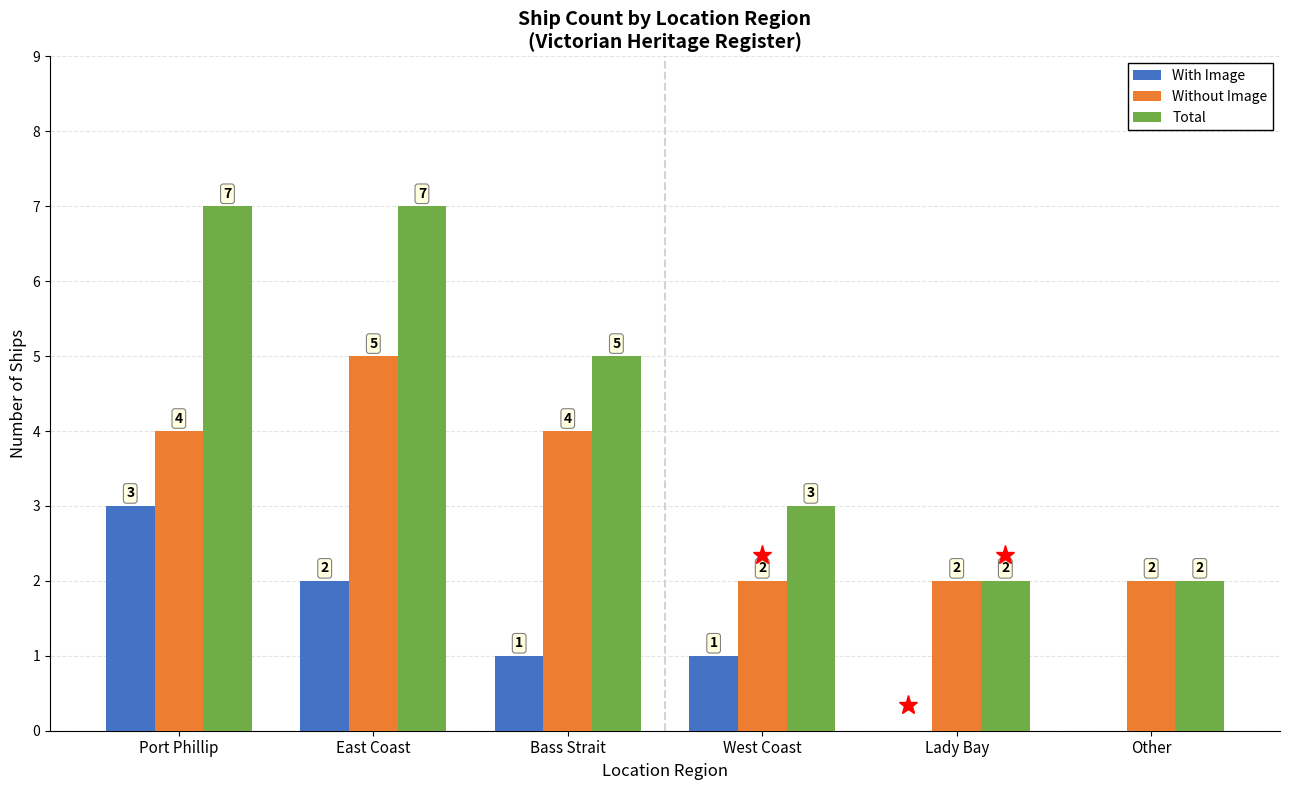

How many positive values does the With Image series have?

4